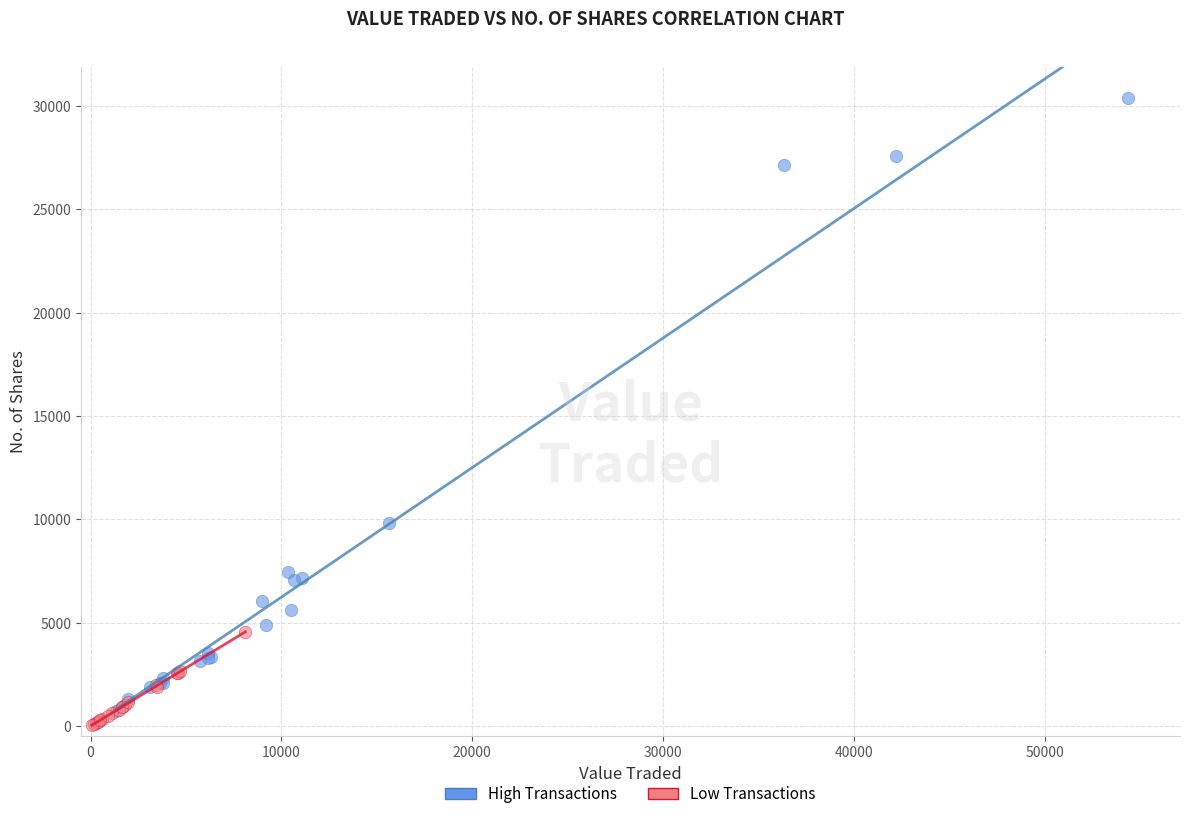

Which series has the largest Y range (max minus min)?

High Transactions